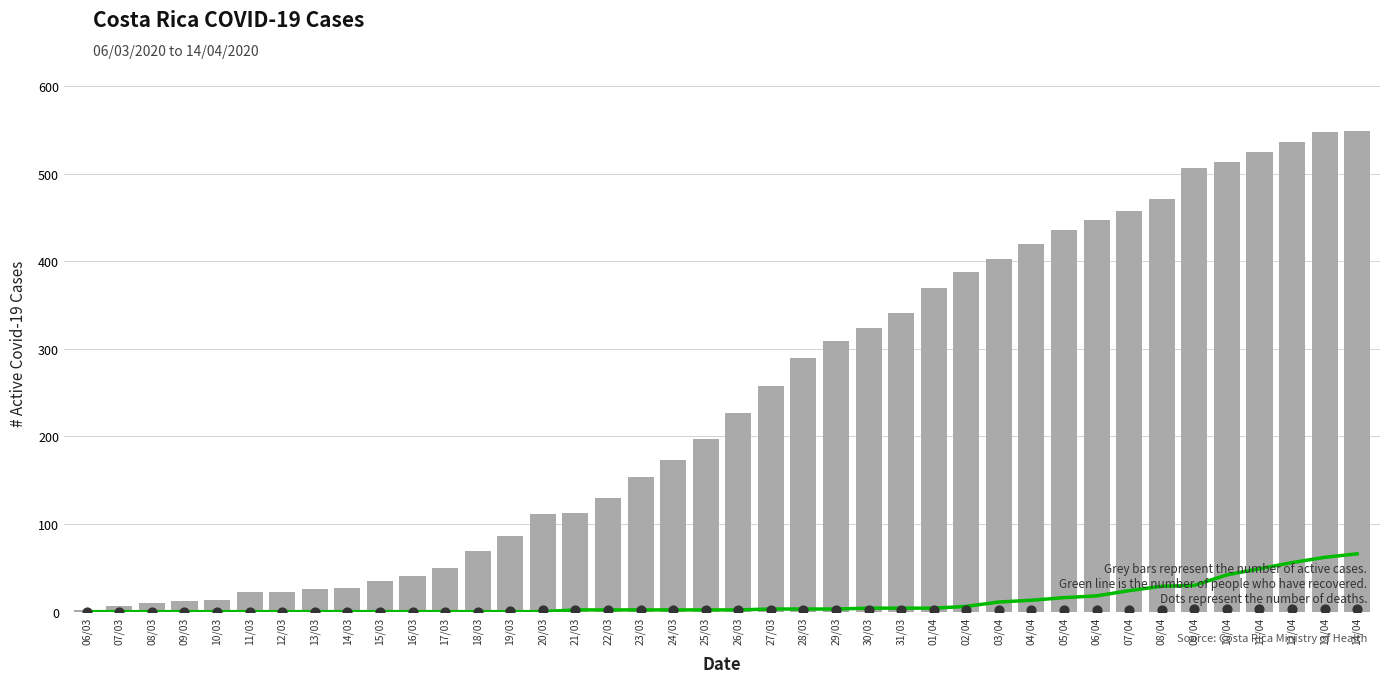

Is the value of fallecidos at 10/04 greater than the value of activos at 15/03?

No